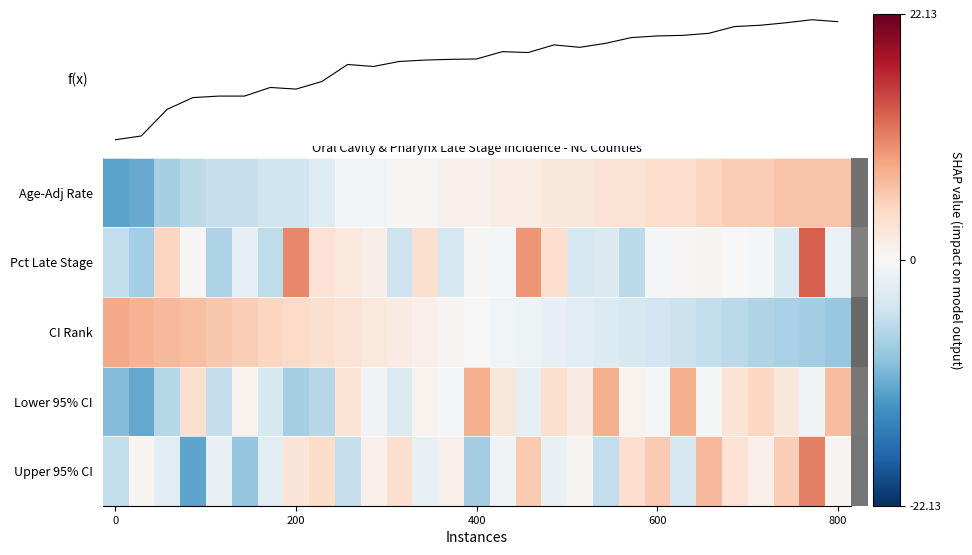

What is the difference between the second highest and second lowest values in the Upper 95% CI series?

15.7